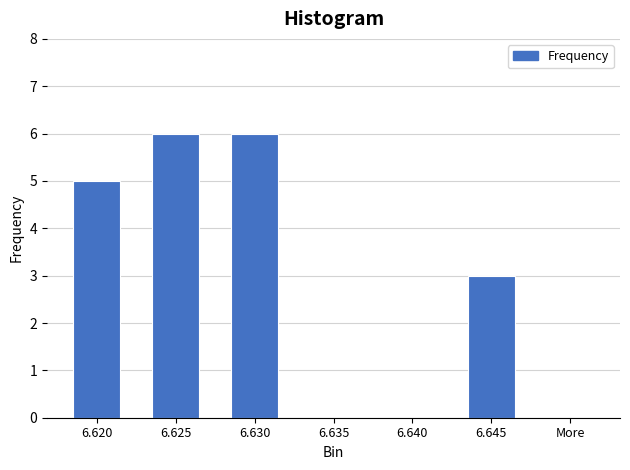

Reading right to left, what are all the values shown in this chart?

More=0	6.645=3	6.640=0	6.635=0	6.630=6	6.625=6	6.620=5